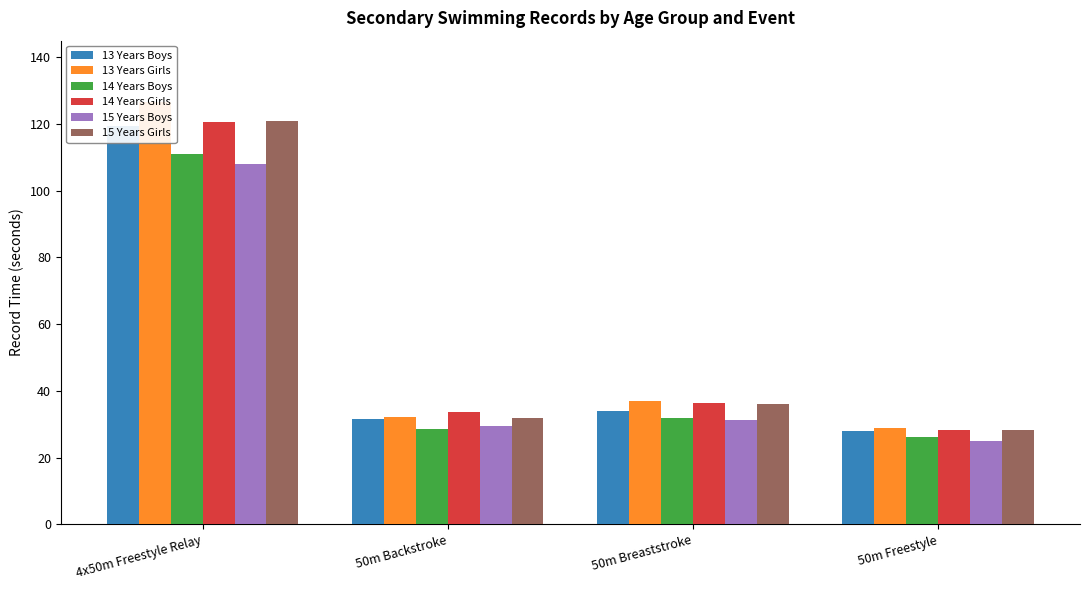

What position from the left is 4x50m Freestyle Relay?

1